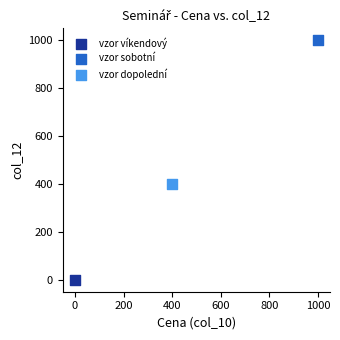

What are all the series names shown in the legend?

vzor víkendový, vzor sobotní, vzor dopolední